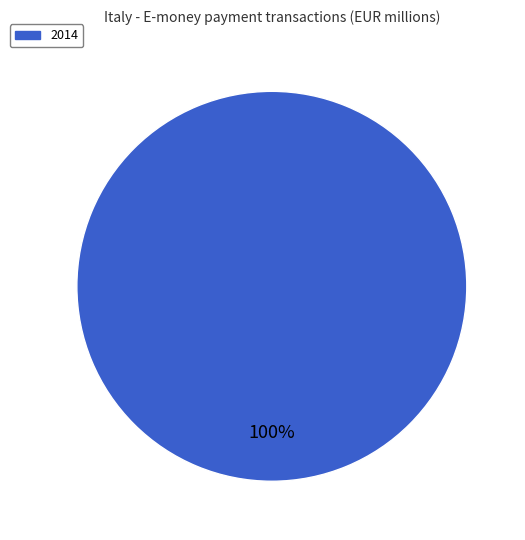

Does any single category account for the majority?

Yes